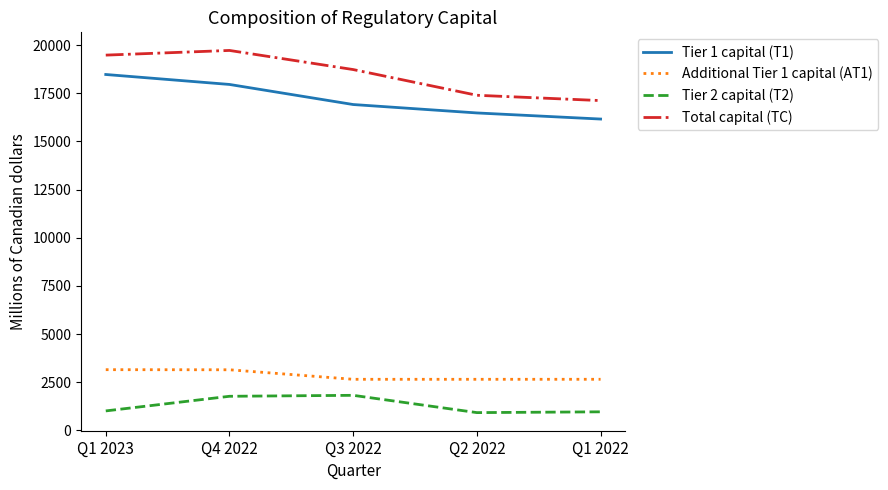

What is the sum of all Additional Tier 1 capital (AT1) values?

14236